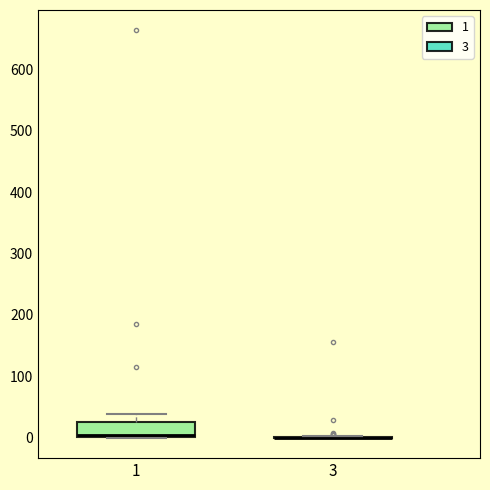

Reading left to right, read every box against the y-axis: the position of its median line, the range the box covers, and the ends of its whiskers. The values are not printed on the chart, so give them approximately, as read against the axis.

1: median 0 (just above the box's lower edge), box 0 to 30, whiskers 0 to 40
3: box collapsed to a line at 0, whiskers 0 to 0